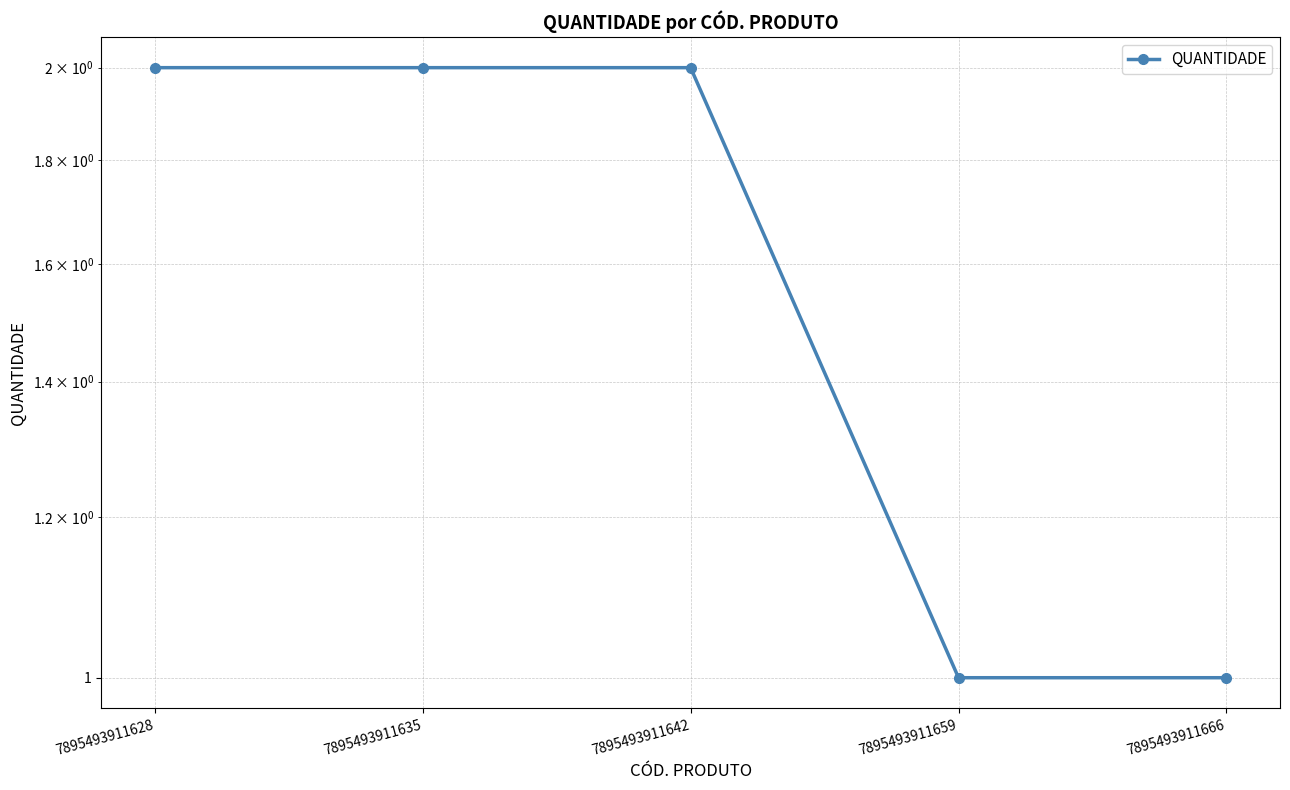

What is the value of the 3rd point from the left?

2